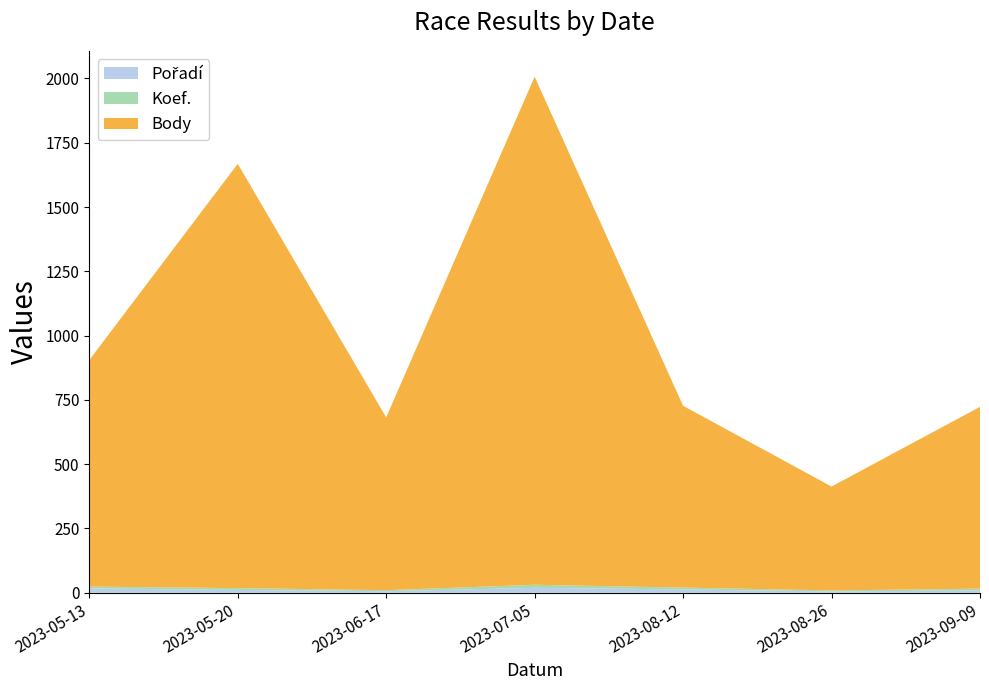

Reading right to left, extract all data points from this chart.

Pořadí: 2023-09-09=9	2023-08-26=5	2023-08-12=13	2023-07-05=19	2023-06-17=6	2023-05-20=11	2023-05-13=17
Koef.: 2023-09-09=7	2023-08-26=4	2023-08-12=7	2023-07-05=12	2023-06-17=4	2023-05-20=7	2023-05-13=7
Body: 2023-09-09=707	2023-08-26=404	2023-08-12=707	2023-07-05=1976	2023-06-17=672	2023-05-20=1650	2023-05-13=881